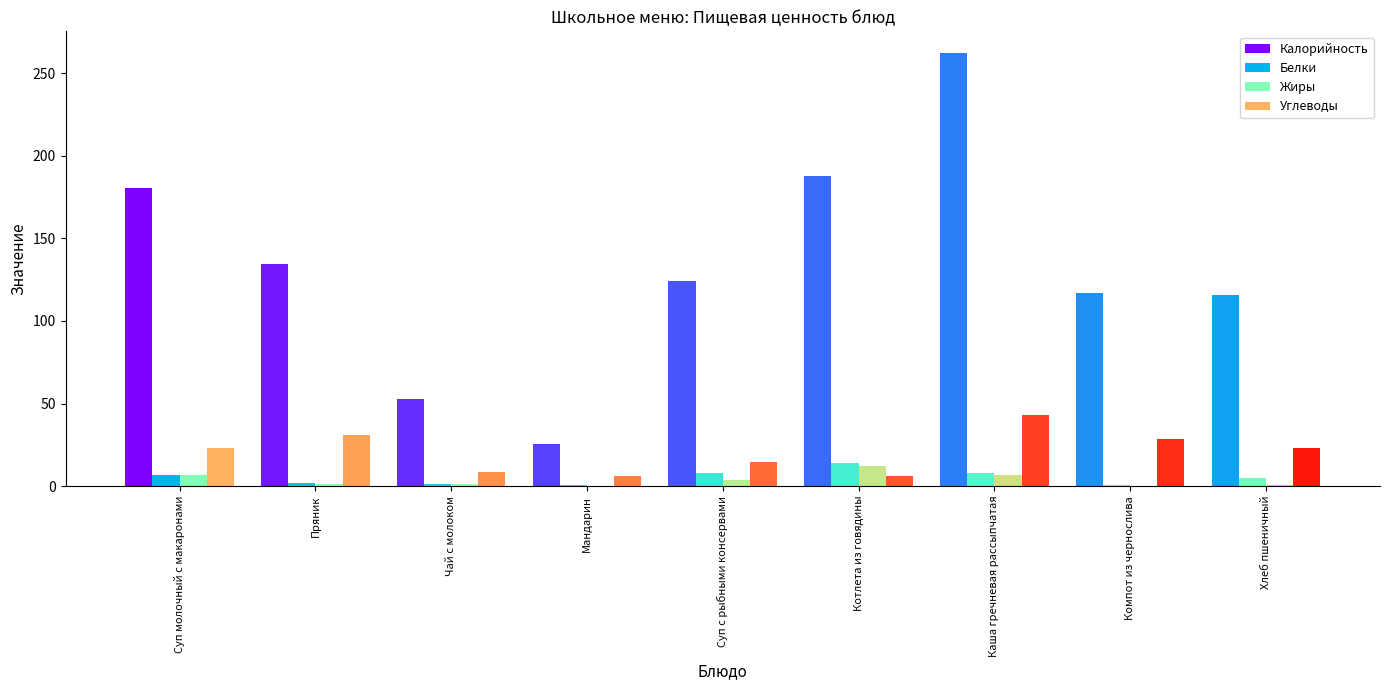

At which label is Калорийность closest to 143?

Пряник